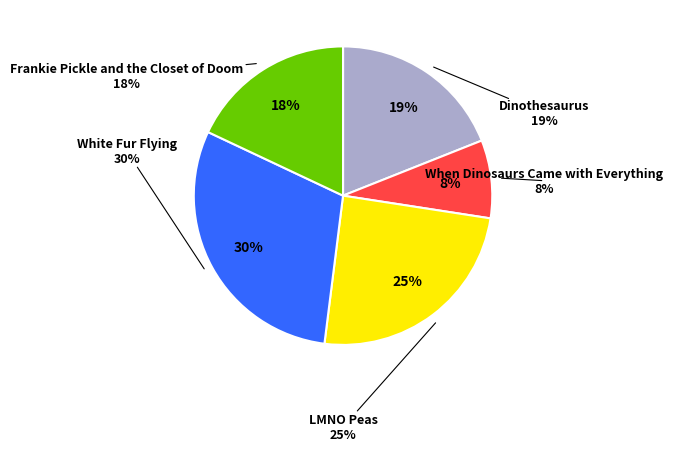

Count the number of slices in the pie.

5